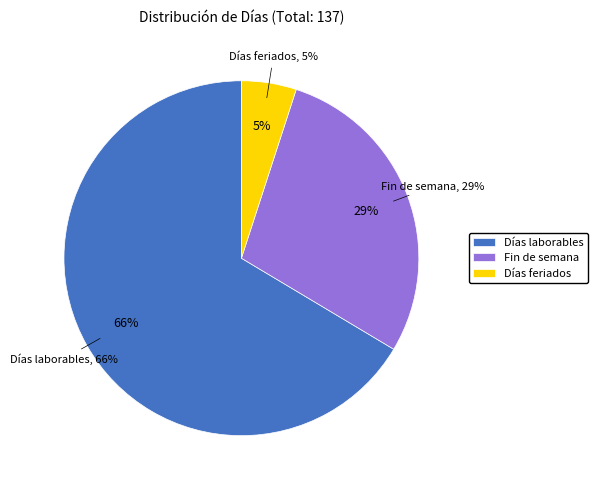

Is it true that Días feriados is 1% of the pie?

False